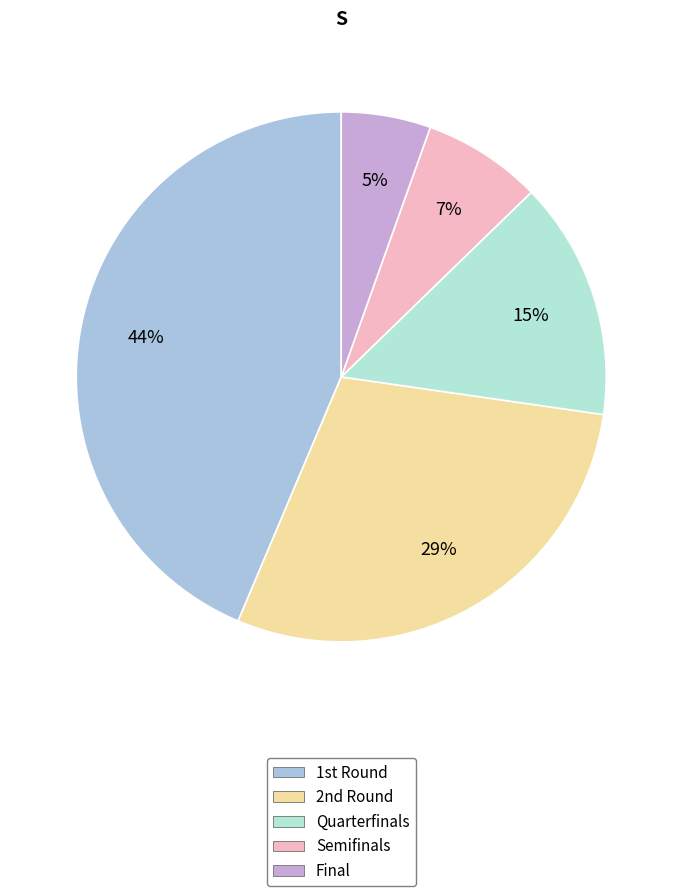

Is there any slice that represents more than half of the pie?

No